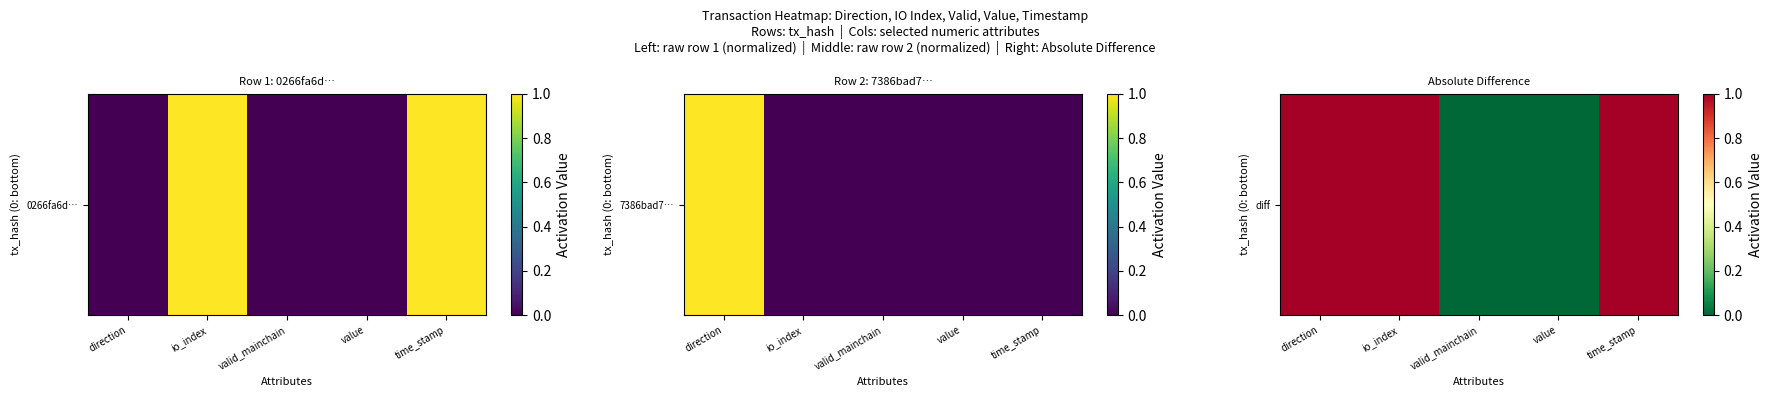

Rank the categories by value from highest to lowest.

direction, io_index, time_stamp, valid_mainchain, value